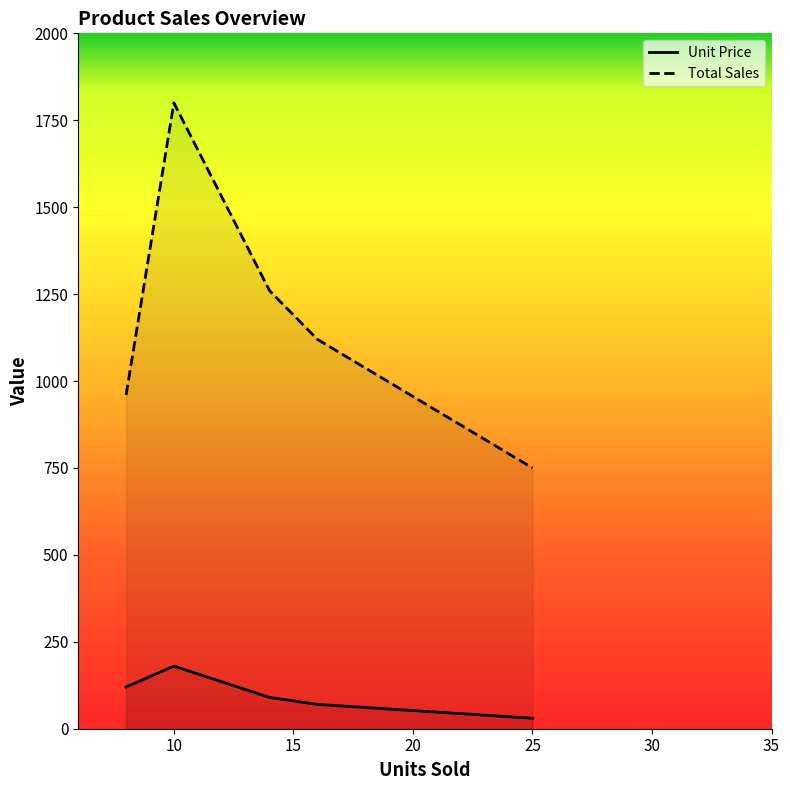

How many data points in Total Sales are less than 1120?

2